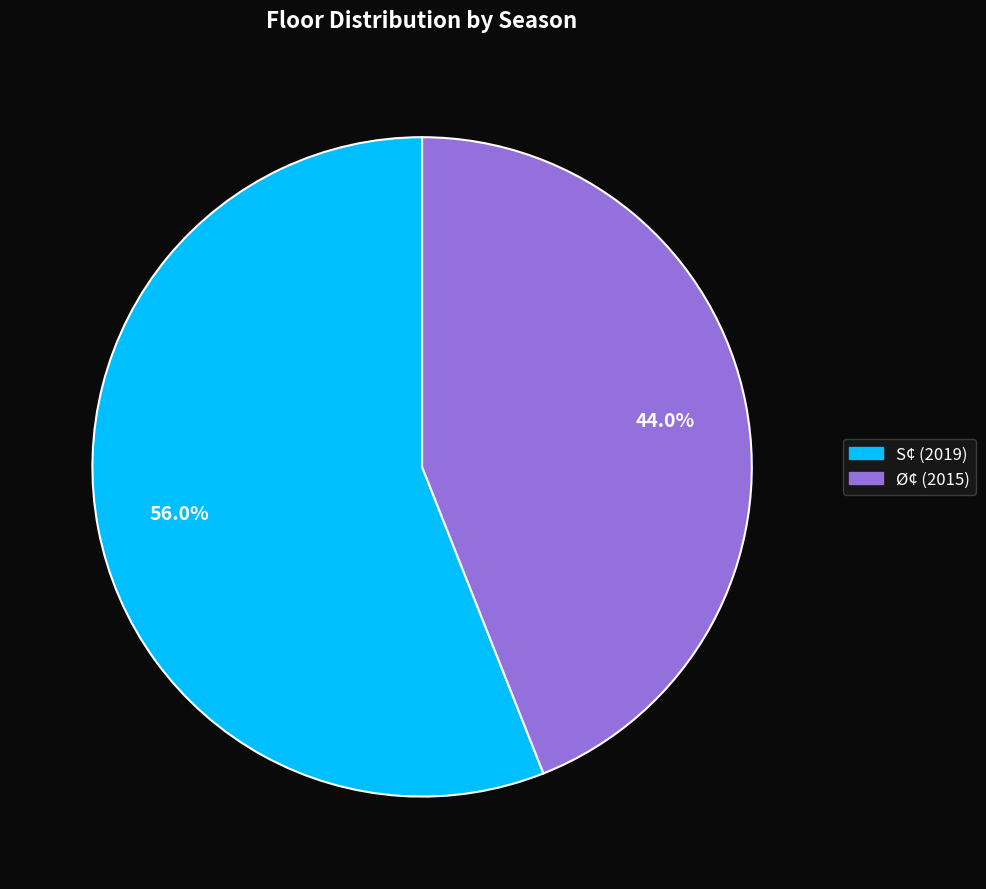

Which has a higher value, S¢ (2019) or Ø¢ (2015)?

S¢ (2019)